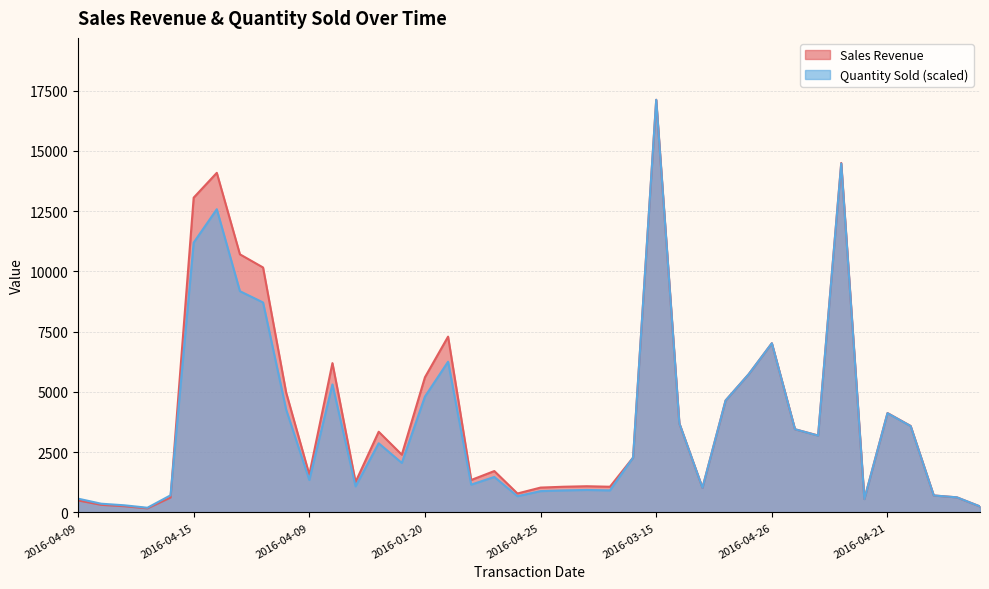

What is the label of the 33rd point from the right?

2016-04-30